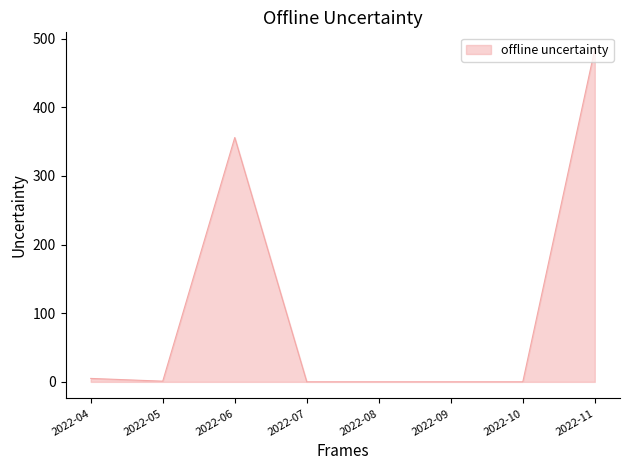

What is the greatest value displayed?

485